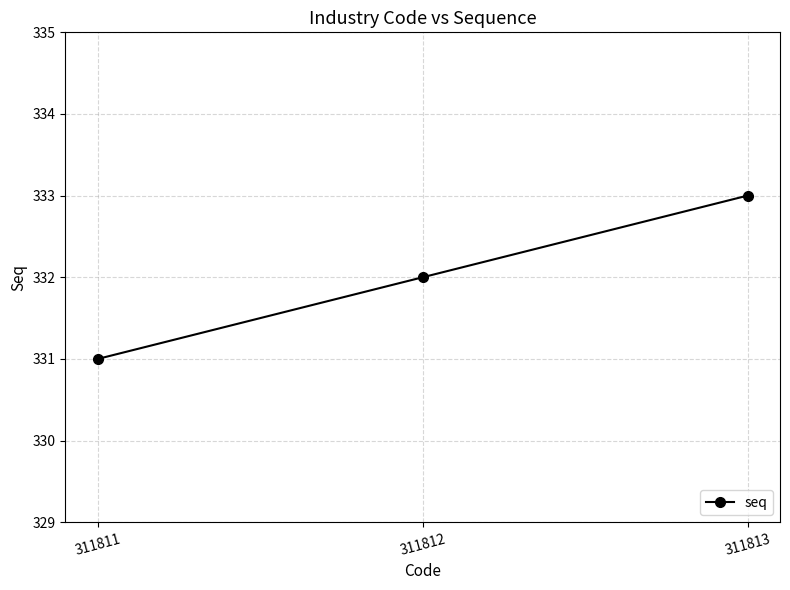

Reading left to right, what are all the values shown in this chart?

331	332	333